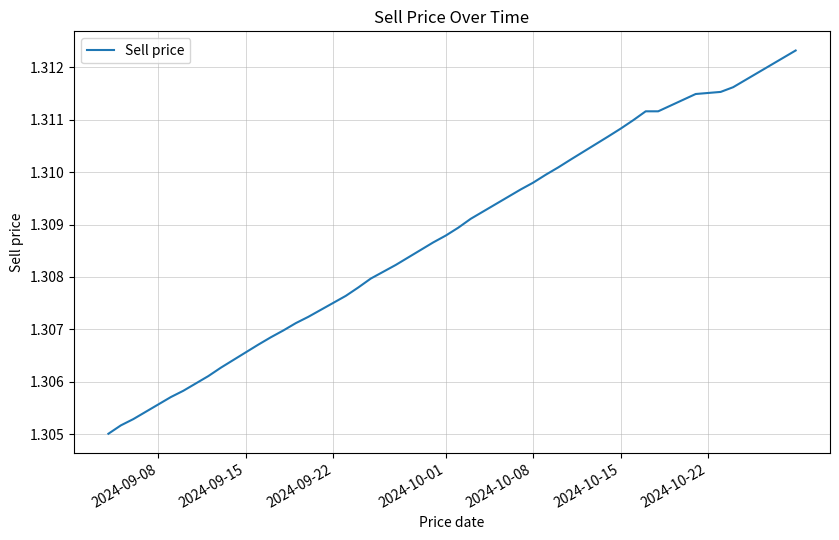

Reading left to right, list all the values displayed in this chart.

1.3	1.3	1.3	1.3	1.3	1.3	1.3	1.3	1.3	1.3	1.3	1.3	1.3	1.3	1.3	1.3	1.3	1.3	1.3	1.3	1.3	1.3	1.3	1.3	1.3	1.3	1.3	1.3	1.3	1.3	1.3	1.3	1.3	1.3	1.3	1.3	1.3	1.3	1.3	1.3